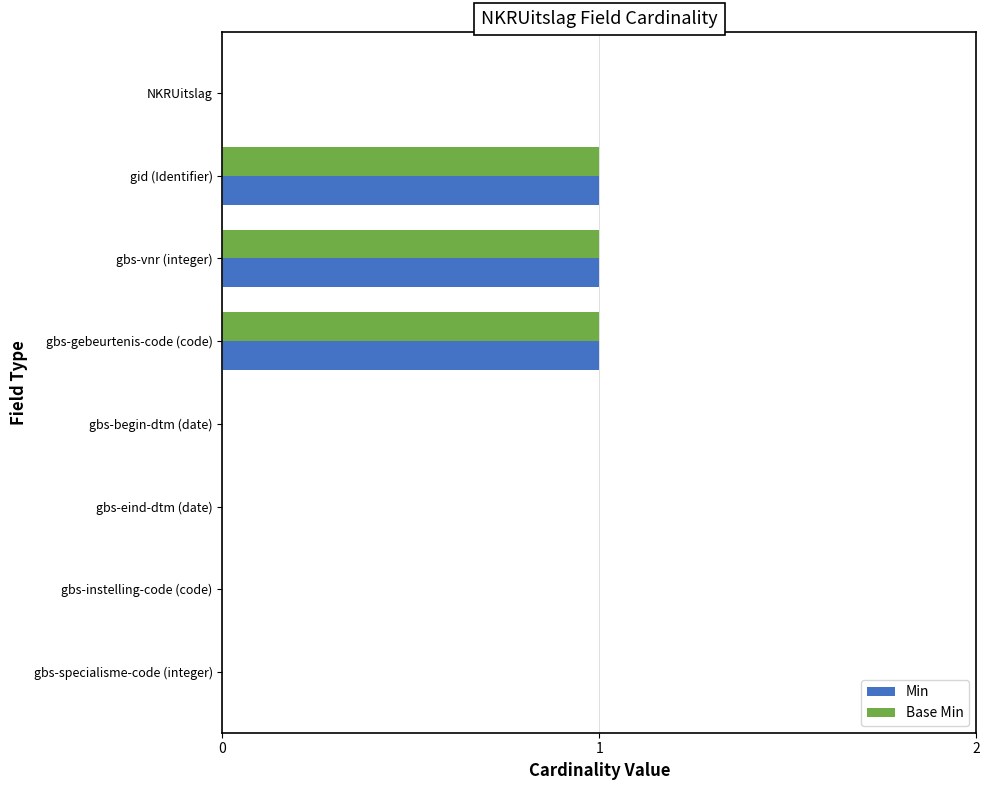

The value of Min at gid (Identifier) is 1. True or false?

True